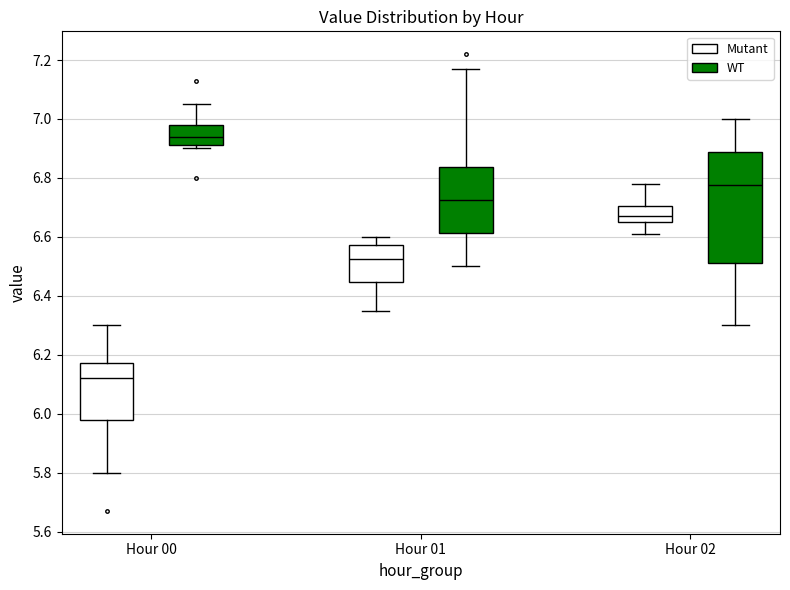

Reading left to right, read every box against the y-axis: the position of its median line, the range the box covers, and the ends of its whiskers. The values are not printed on the chart, so give them approximately, as read against the axis.

Hour 00 (Mutant): median 6.12, box 5.98 to 6.18, whiskers 5.80 to 6.30
Hour 00 (WT): median 6.94, box 6.92 to 6.98, whiskers 6.90 to 7.06
Hour 01 (Mutant): median 6.52, box 6.44 to 6.58, whiskers 6.36 to 6.60
Hour 01 (WT): median 6.72, box 6.62 to 6.84, whiskers 6.50 to 7.18
Hour 02 (Mutant): median 6.68, box 6.66 to 6.70, whiskers 6.62 to 6.78
Hour 02 (WT): median 6.78, box 6.52 to 6.88, whiskers 6.30 to 7.00